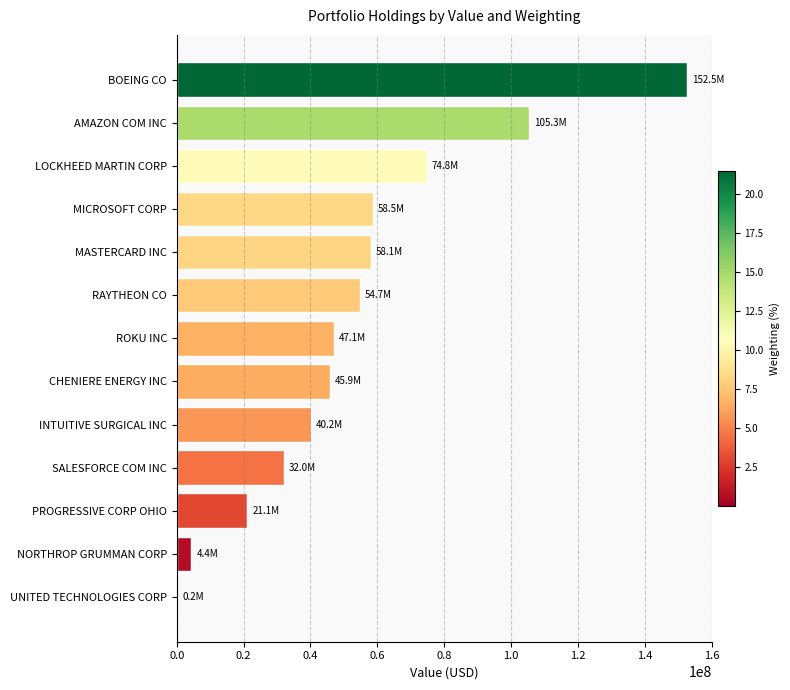

Which category has the highest value across all series?

BOEING CO